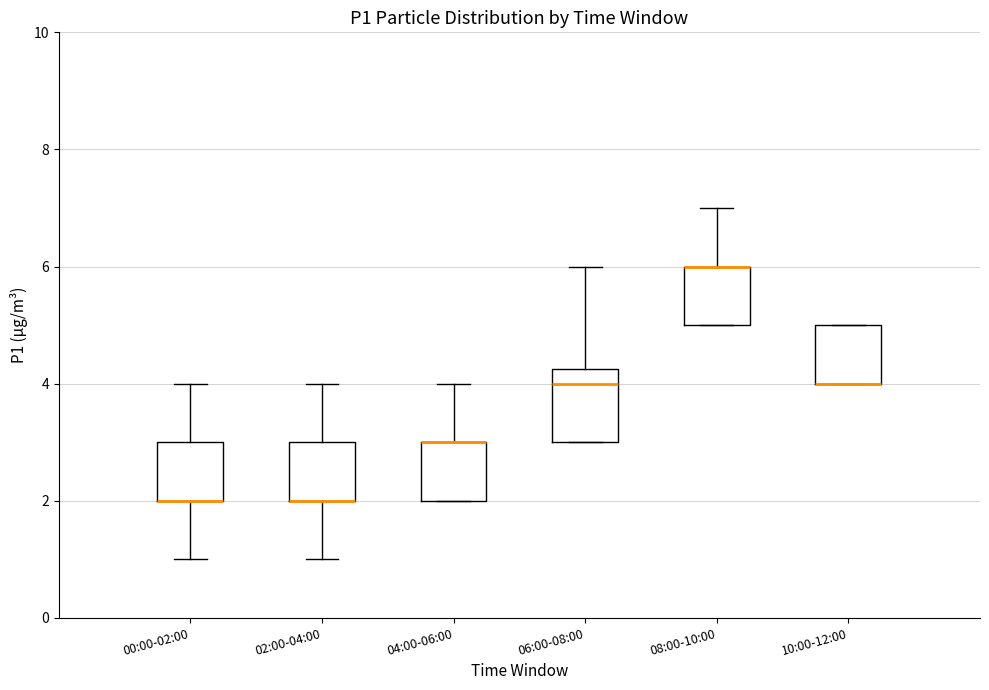

Where is the upper edge of the box for 08:00-10:00 on the y-axis? The values are not printed on the chart, so give them approximately, as read against the axis.

6.0